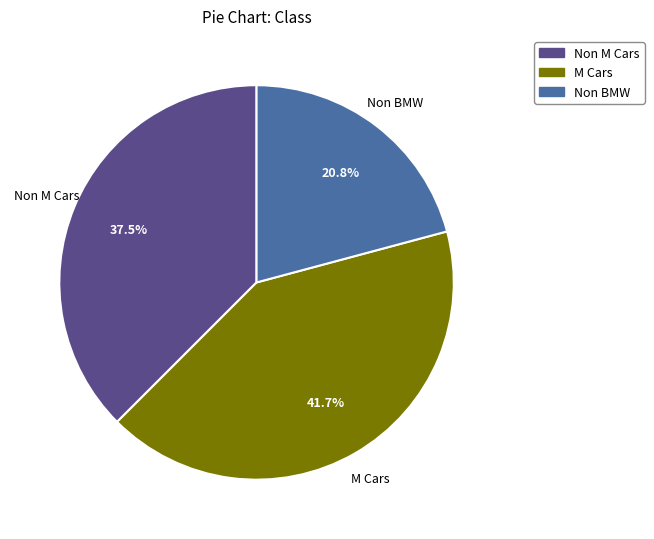

Rank the categories by value from lowest to highest.

Non BMW, Non M Cars, M Cars